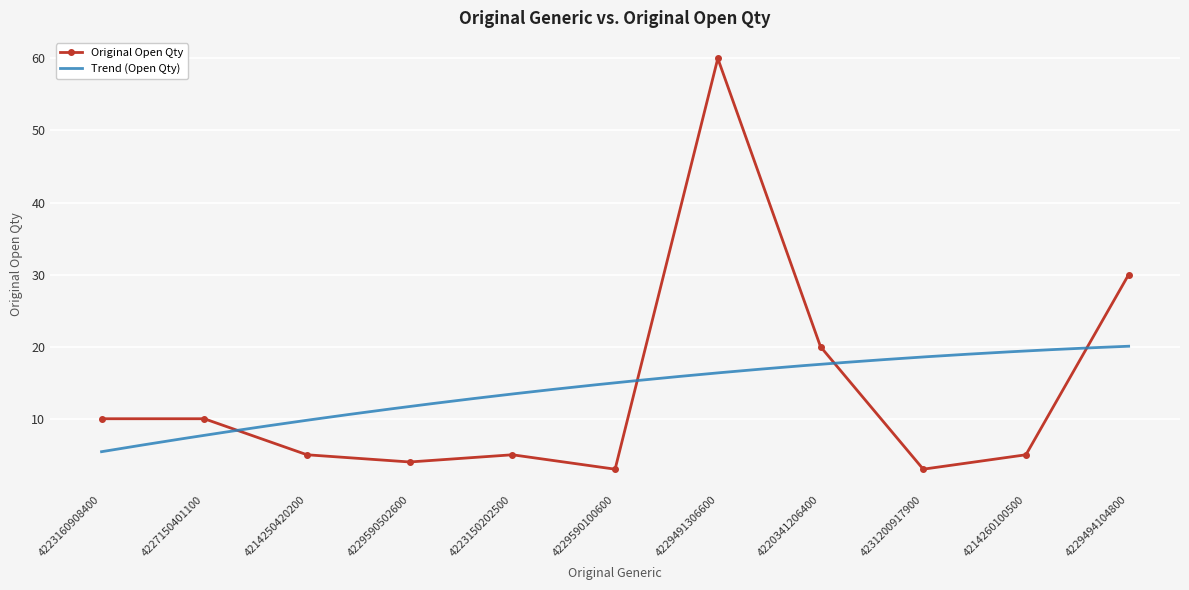

Where is the first local minimum?

4229590502600